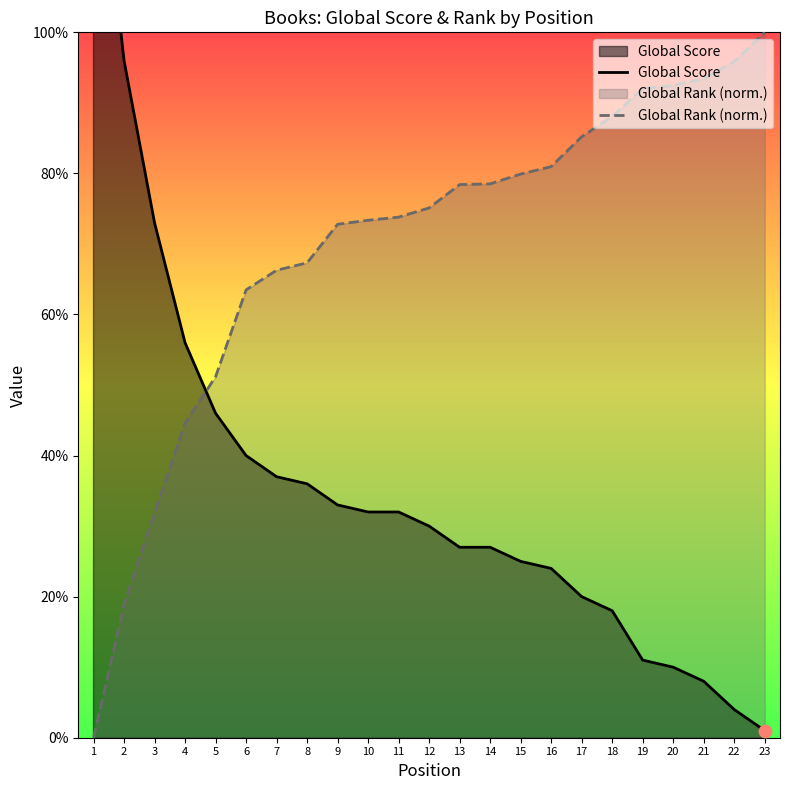

At how many categories does at least one series exceed 133?

1